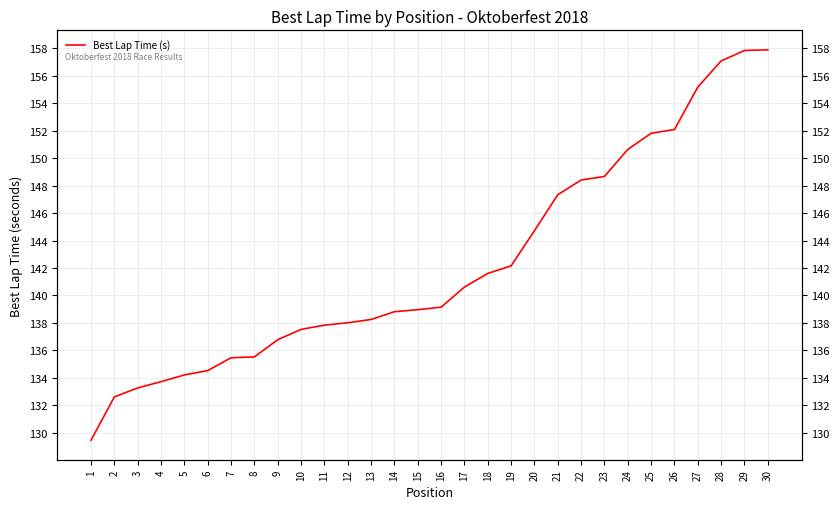

Count the number of data series in this chart.

1